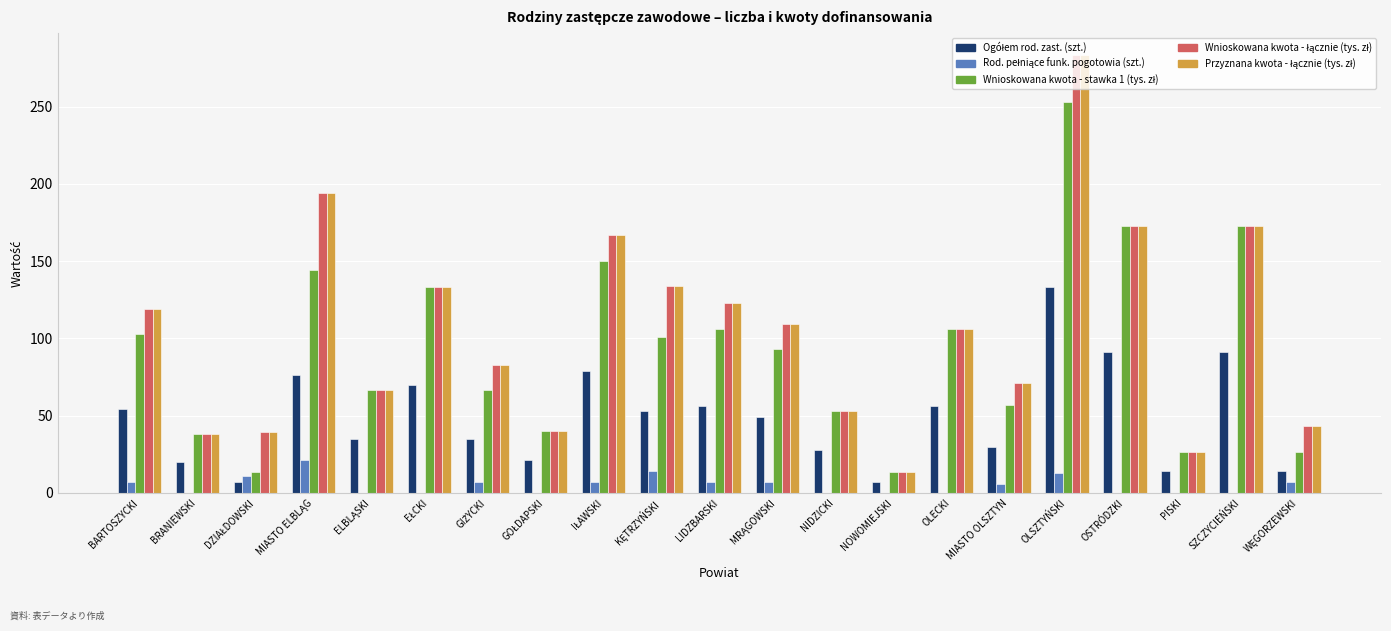

At which category does the chart reach its peak across all series?

OLSZTYŃSKI